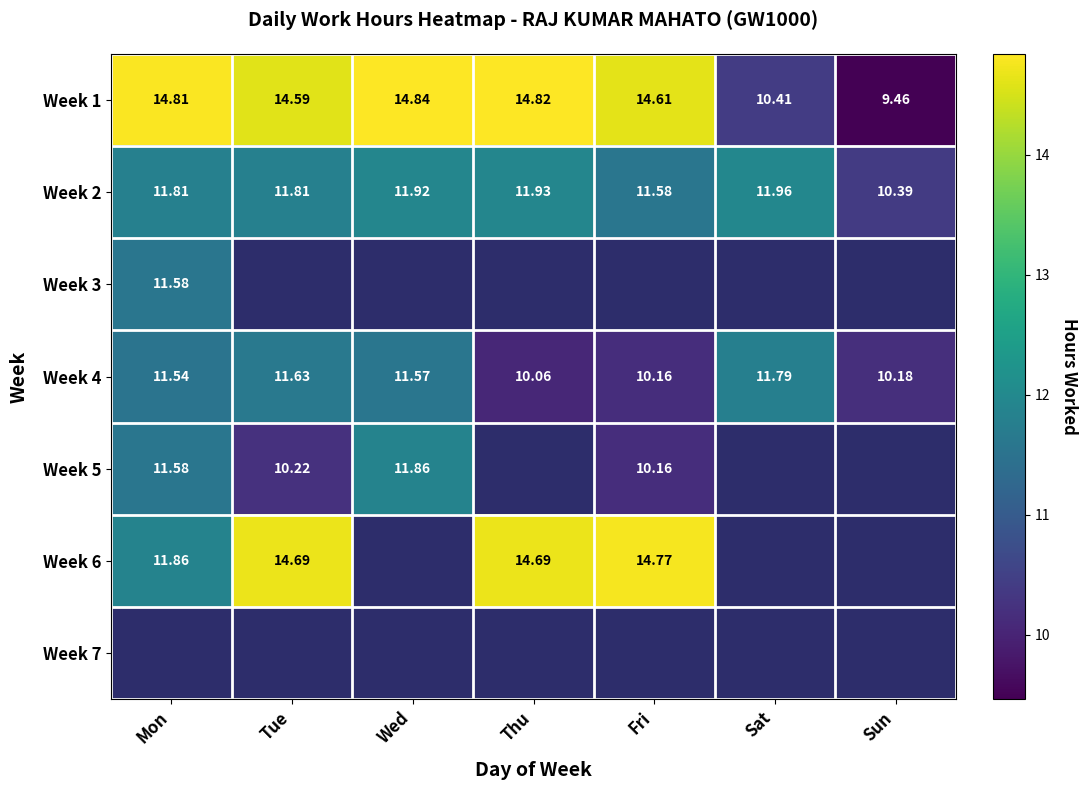

At how many categories does at least one series exceed 14?

5